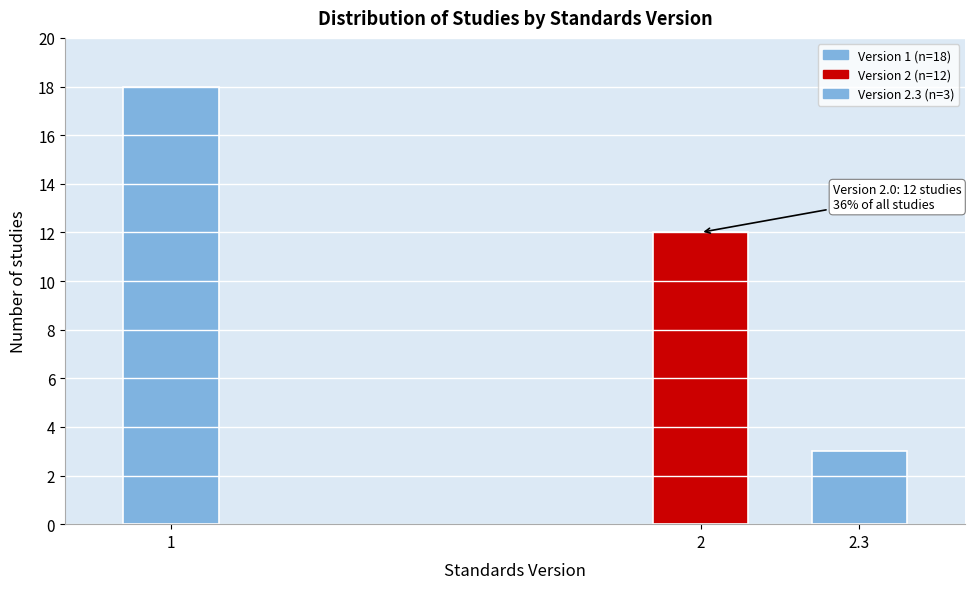

Reading left to right, list all the values displayed in this chart.

18	12	3